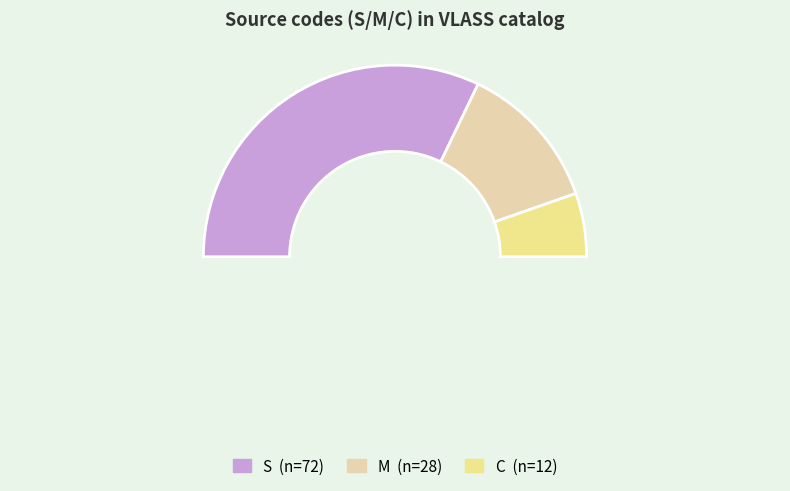

To the nearest percent, what portion does C represent?

11%